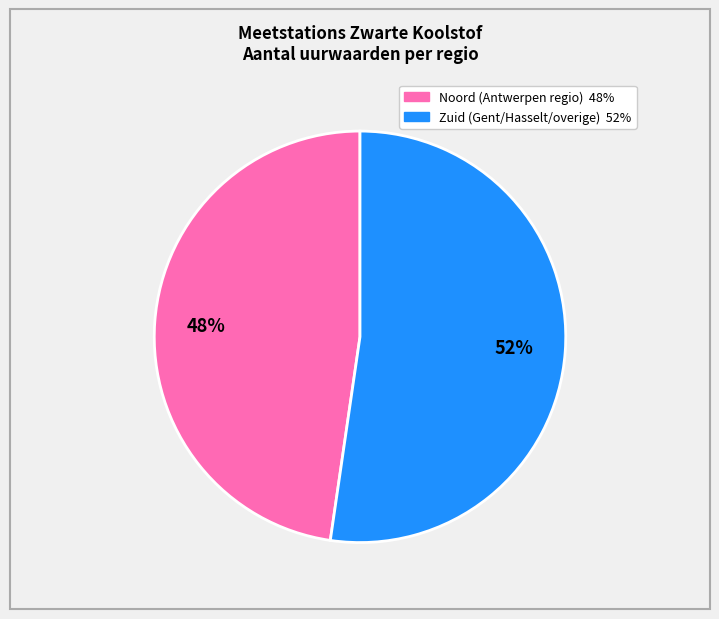

Is there any slice that represents more than half of the pie?

Yes